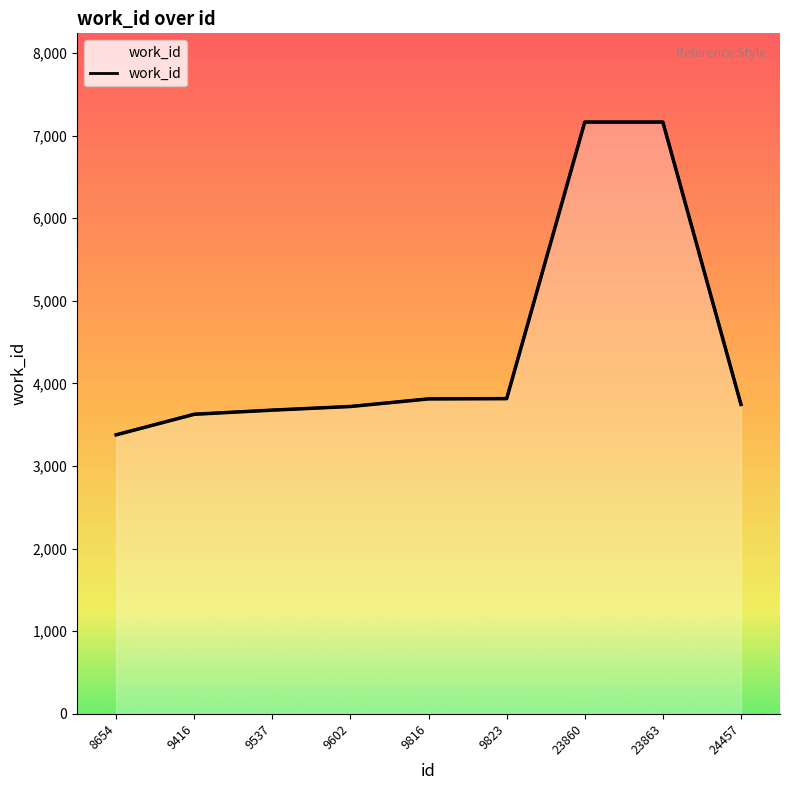

How many data points are less than 3745?

4